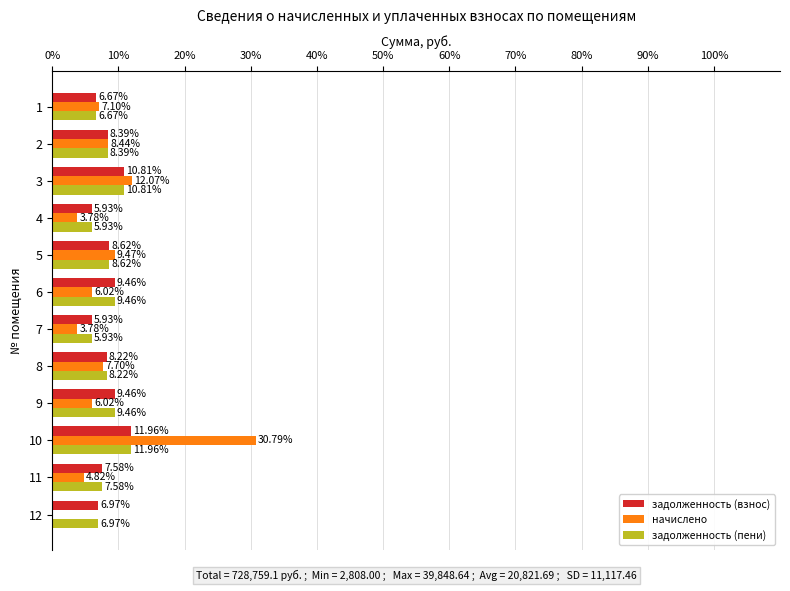

What is the sum of all задолженность (пени) values?

100.0